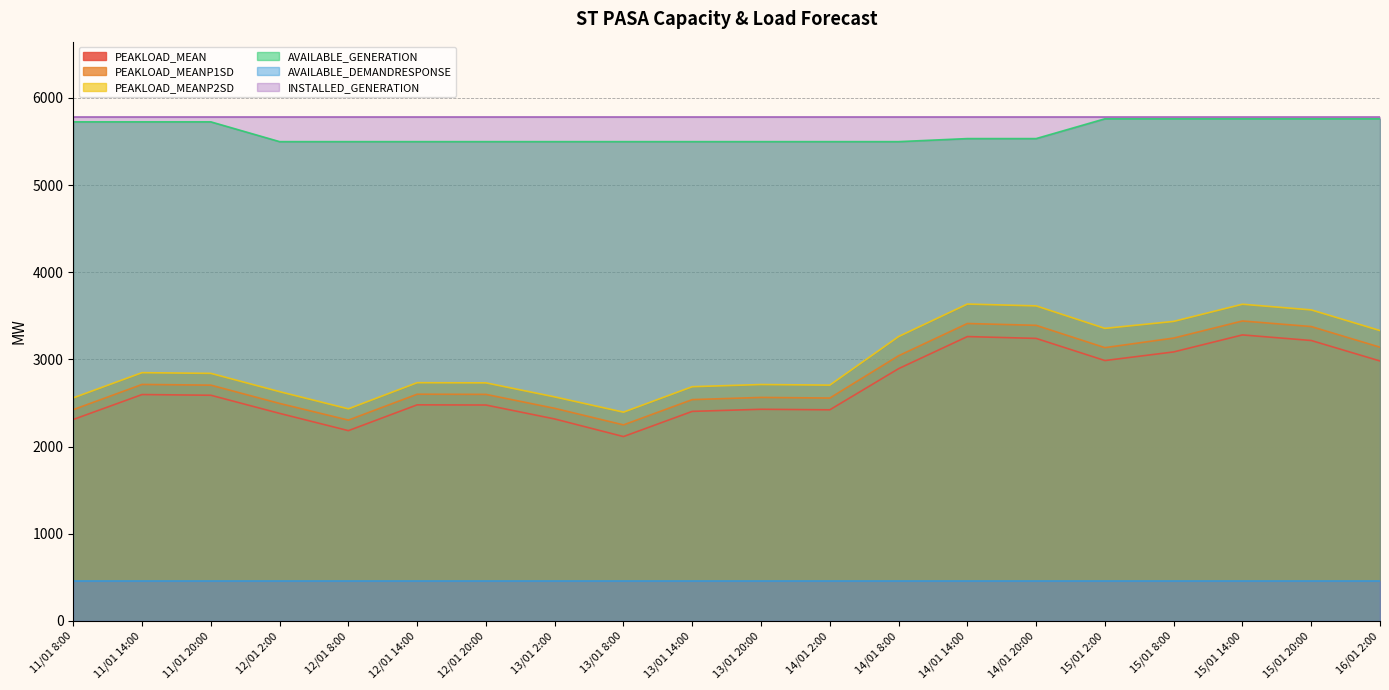

What is the average value of the AVAILABLE_GENERATION series?

5601